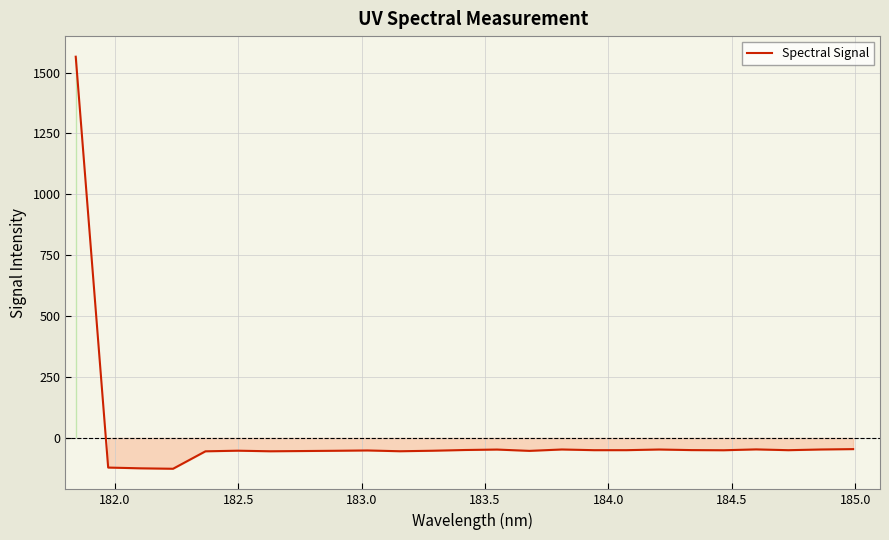

What is the minimum value shown in the chart?

-126.8